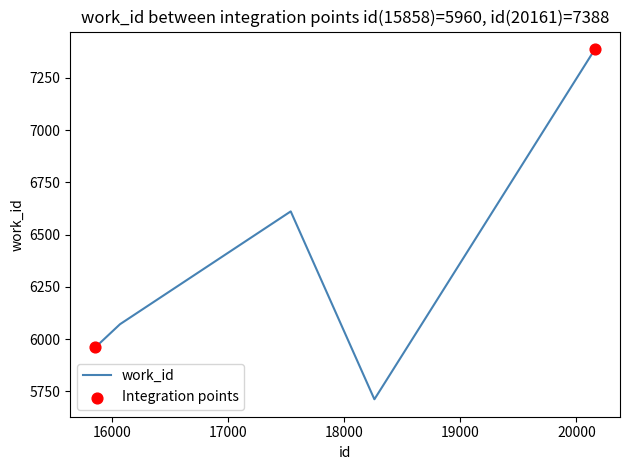

What is the minimum value shown in the chart?

5712